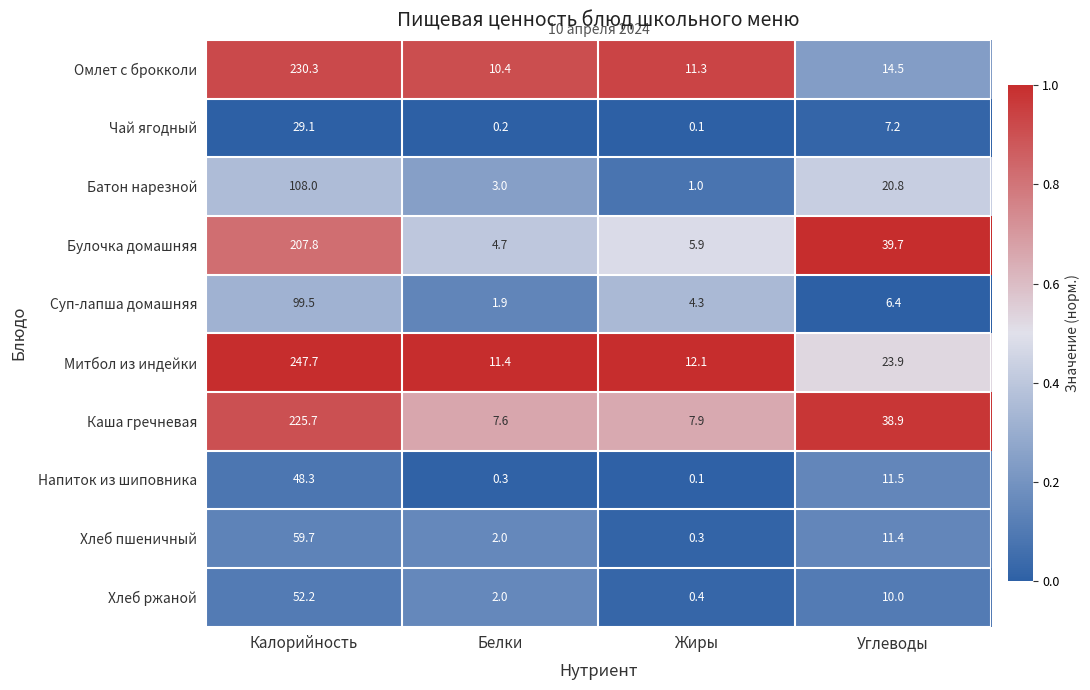

What is the total value across all series at Калорийность?

1308.3